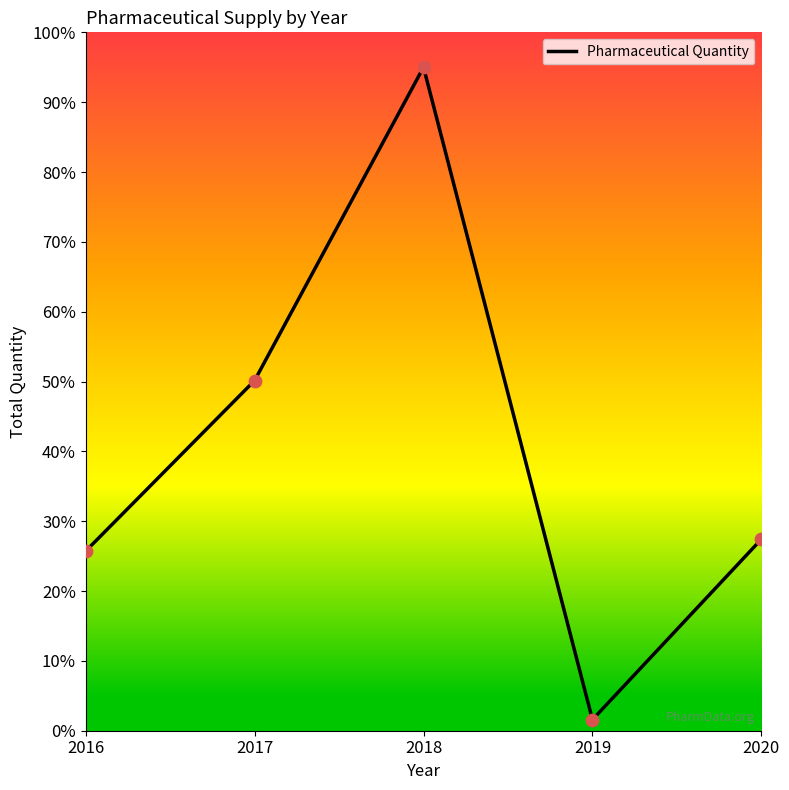

What is the change in value from 2016 to 2018?

+69.3